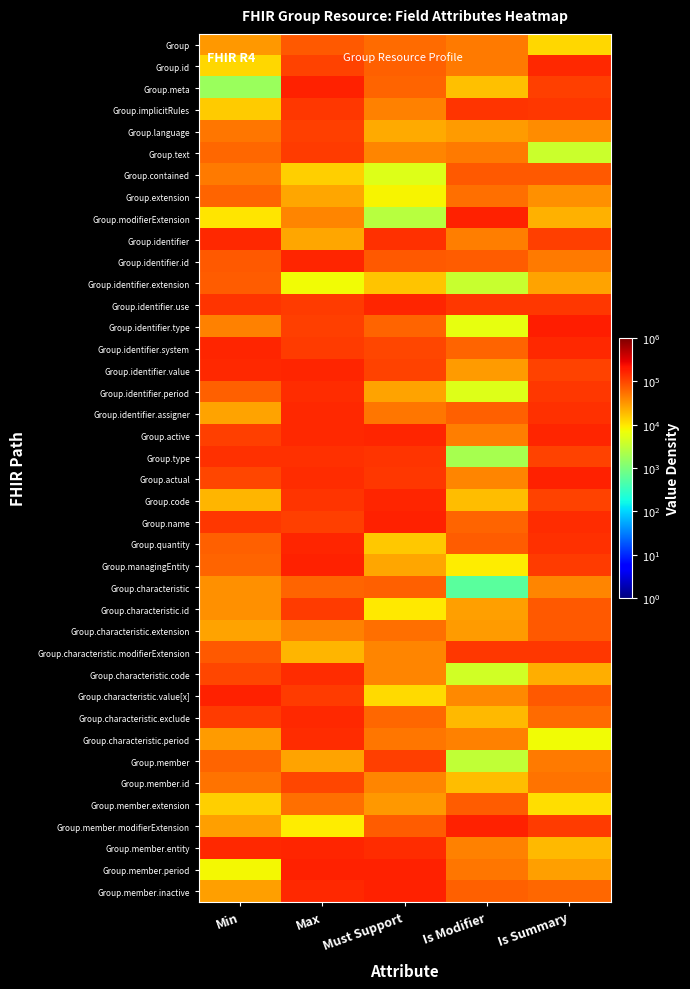

Which series has the largest total across all categories?

Group.identifier.use